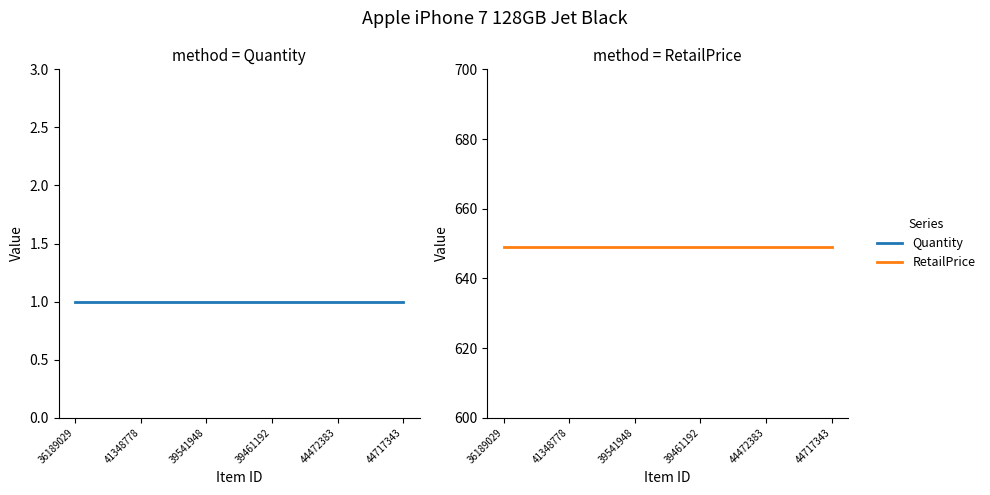

Reading right to left, transcribe all the data shown in this chart.

Quantity: 44717343=1	44472383=1	39461192=1	39541948=1	41348778=1	36189029=1
RetailPrice: 44717343=649	44472383=649	39461192=649	39541948=649	41348778=649	36189029=649